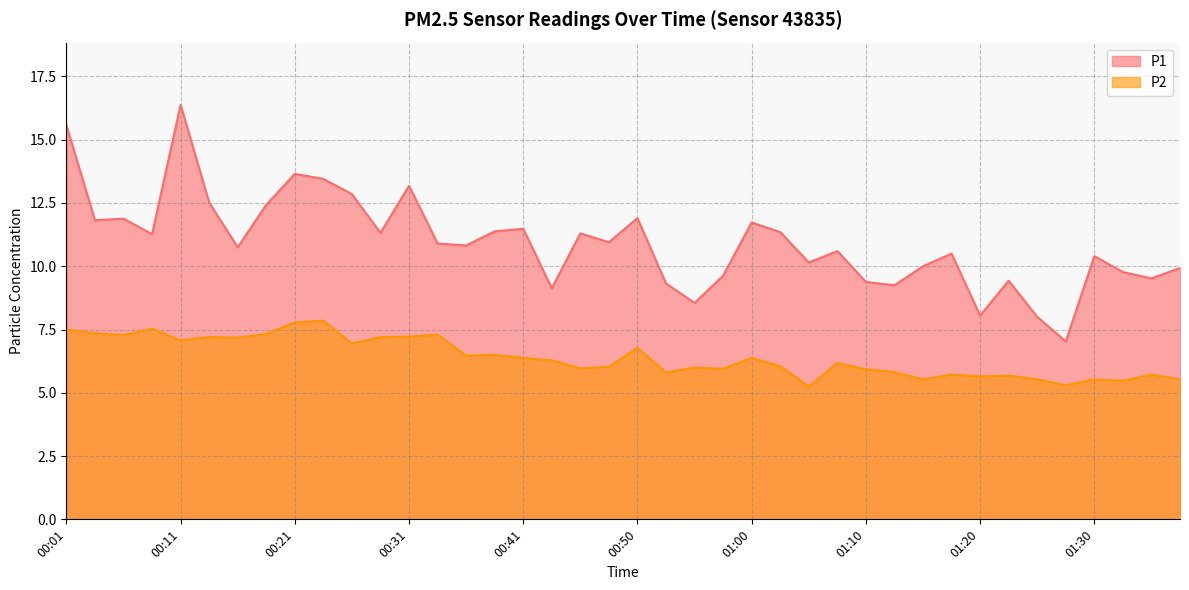

The P2 series shows 8.5 at 01:22. True or false?

False